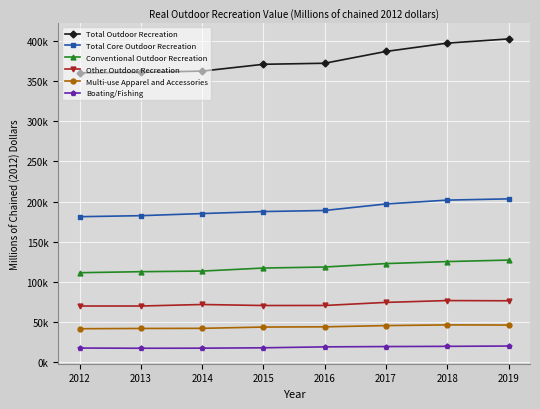

What is the value of the Boating/Fishing point at the 5th from the left?

18906